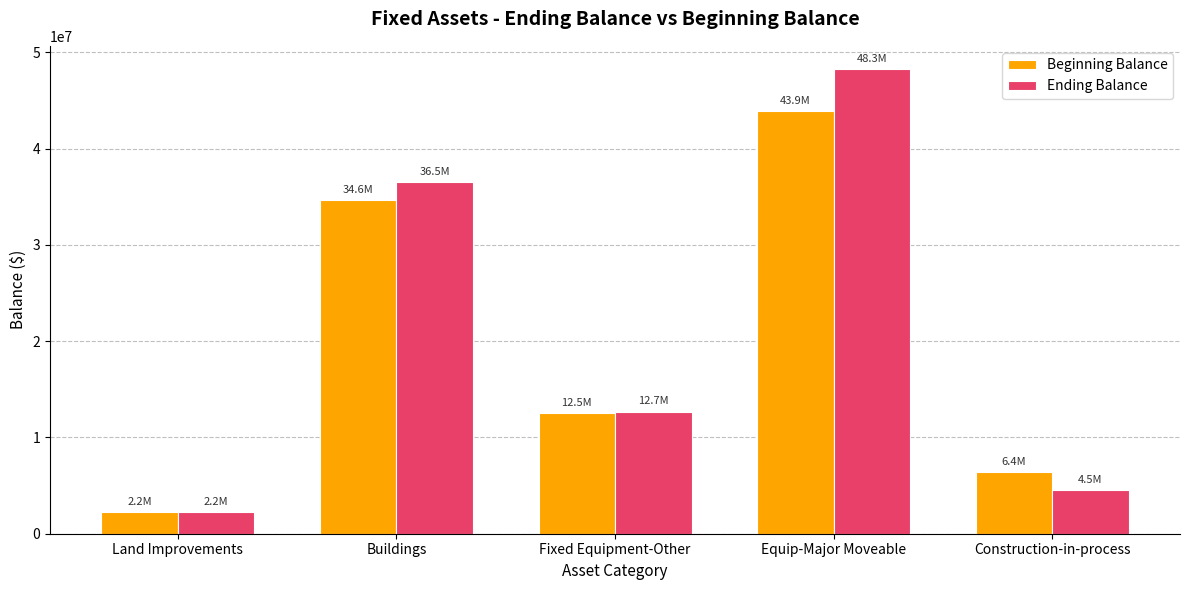

What value does the Beginning Balance series have at Equip-Major Moveable?

43891450